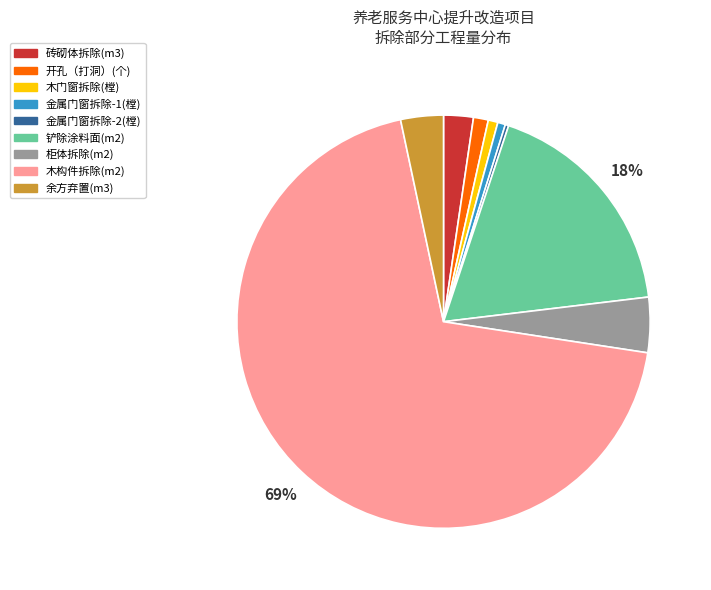

To the nearest percent, what is the average slice percentage?

11%